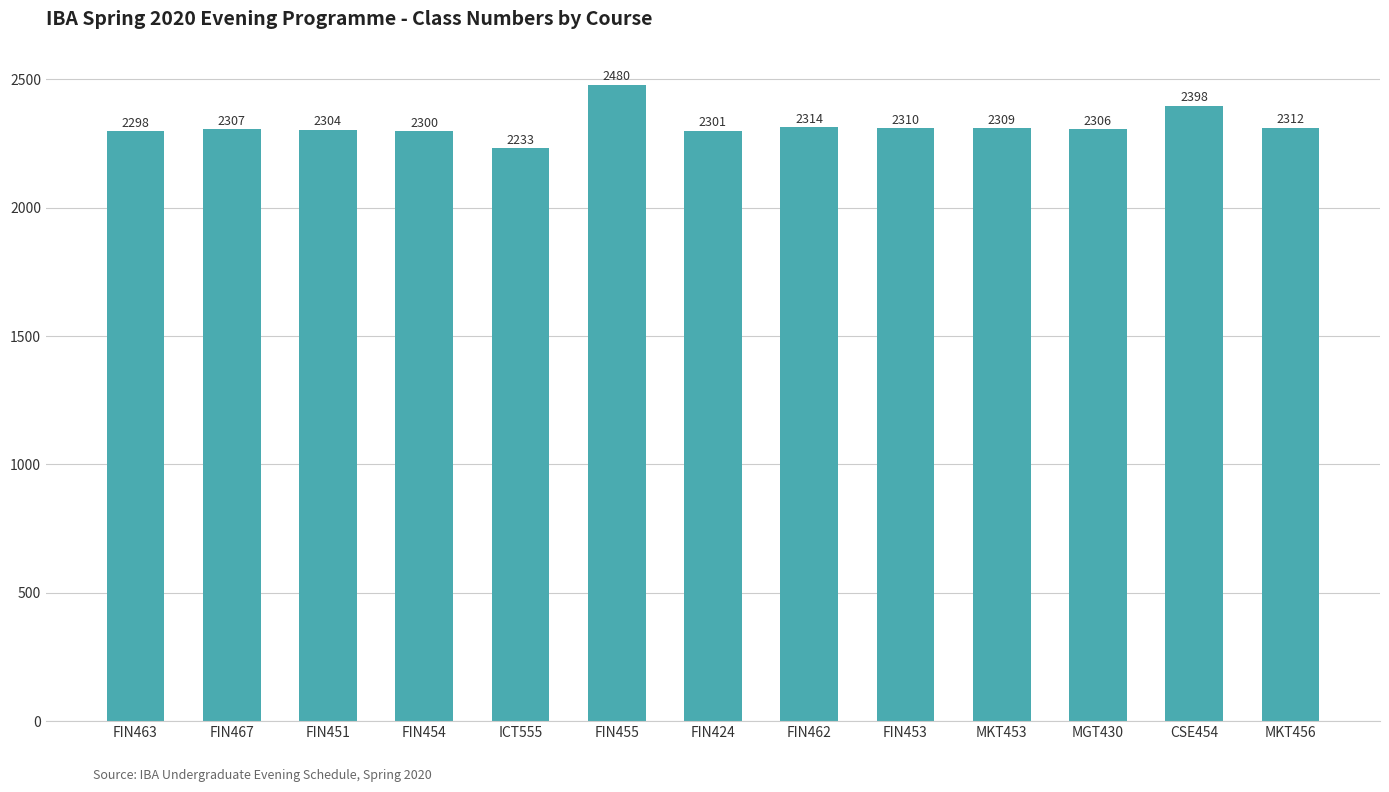

What value does the data have at FIN462, to the nearest 10?

2310